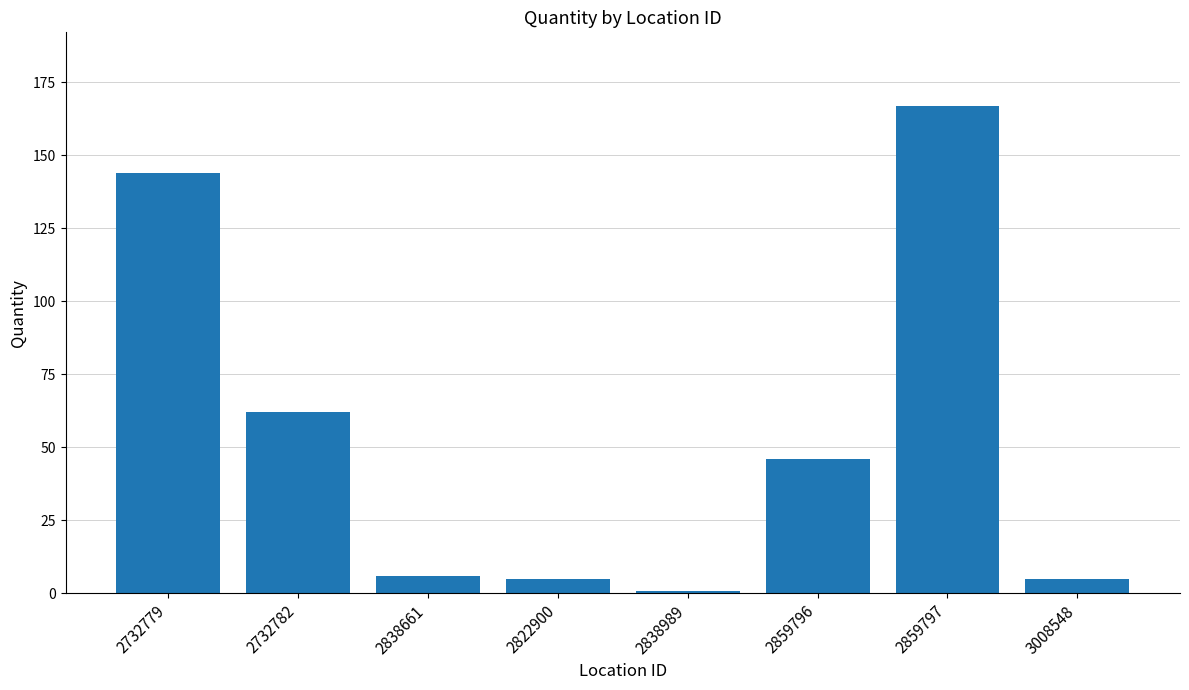

What position from the left is 2822900?

4